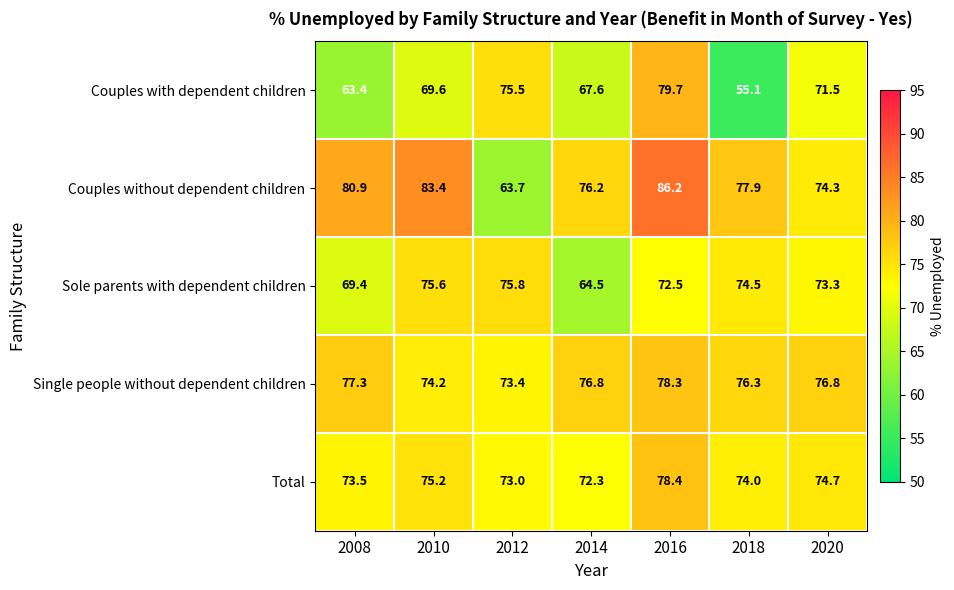

What is the average value of the Single people without dependent children series?

76.2